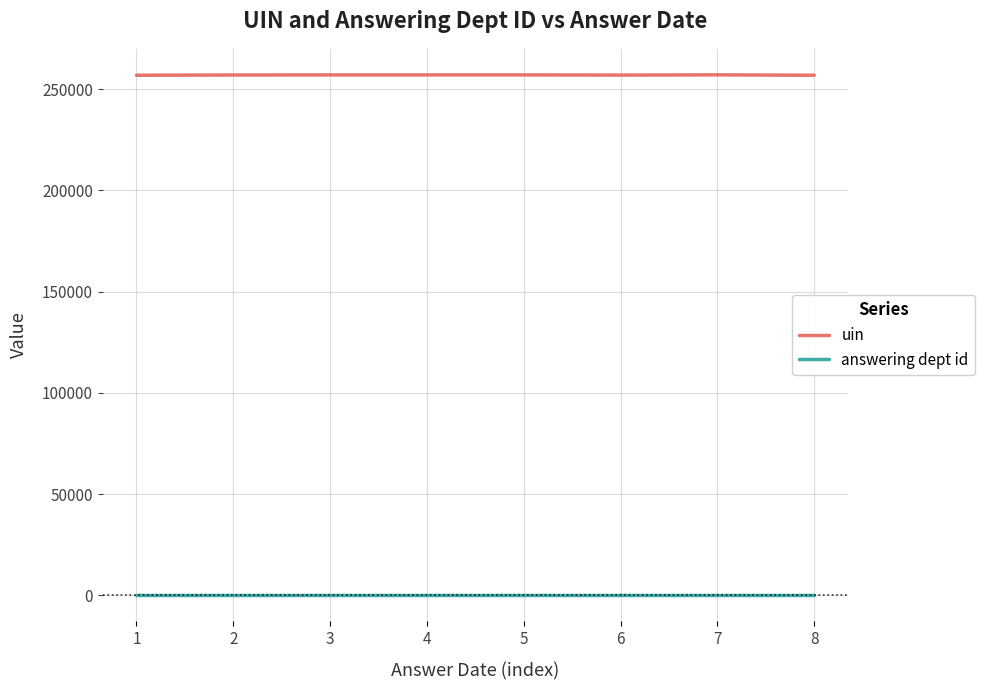

Rank the series by their average value, from lowest to highest.

answering dept id, uin